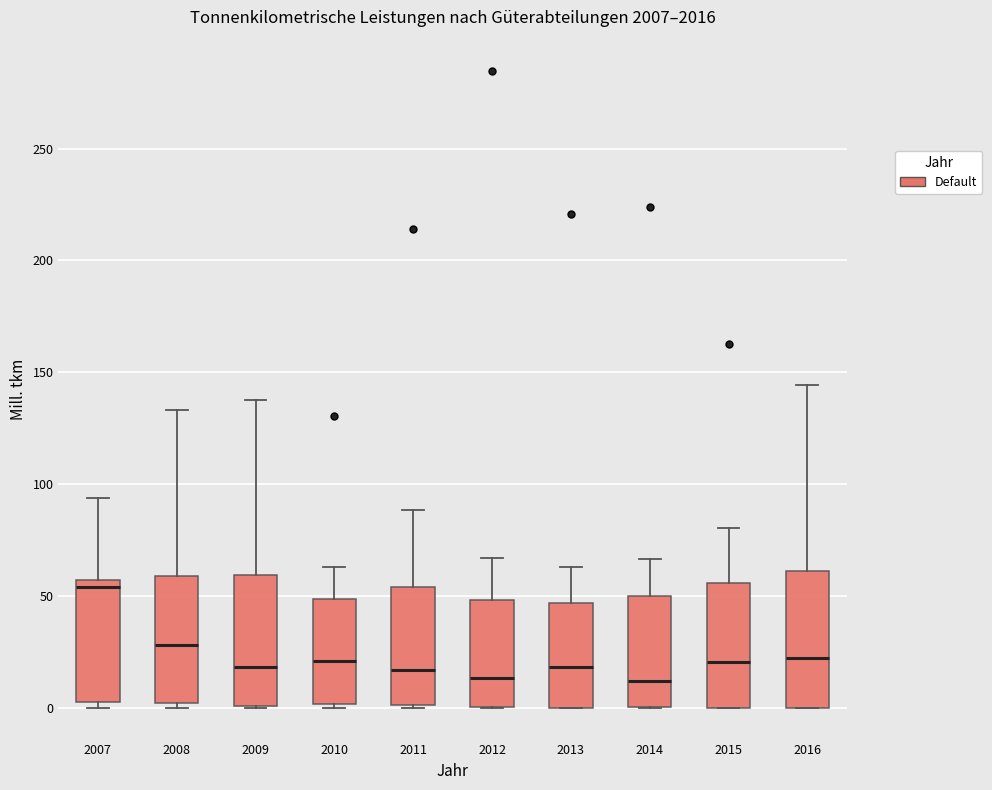

Reading left to right, read every box against the y-axis: the position of its median line, the range the box covers, and the ends of its whiskers. The values are not printed on the chart, so give them approximately, as read against the axis.

2007: median 55 (just below the box's upper edge), box 0 to 55, whiskers 0 (just below the box's lower edge) to 95
2008: median 30, box 0 to 60, whiskers 0 (just below the box's lower edge) to 135
2009: median 20, box 0 to 60, whiskers 0 to 140
2010: median 20, box 0 to 50, whiskers 0 to 65
2011: median 15, box 0 to 55, whiskers 0 to 90
2012: median 15, box 0 to 50, whiskers 0 to 65
2013: median 20, box 0 to 45, whiskers 0 to 65
2014: median 10, box 0 to 50, whiskers 0 to 65
2015: median 20, box 0 to 55, whiskers 0 to 80
2016: median 20, box 0 to 60, whiskers 0 to 145